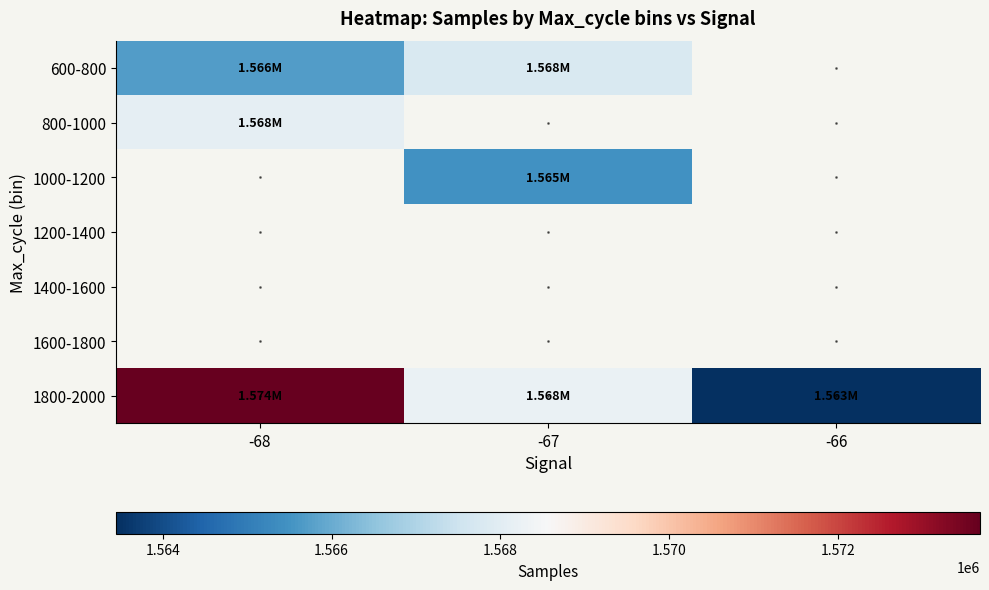

At how many categories does at least one series exceed 1564289?

2